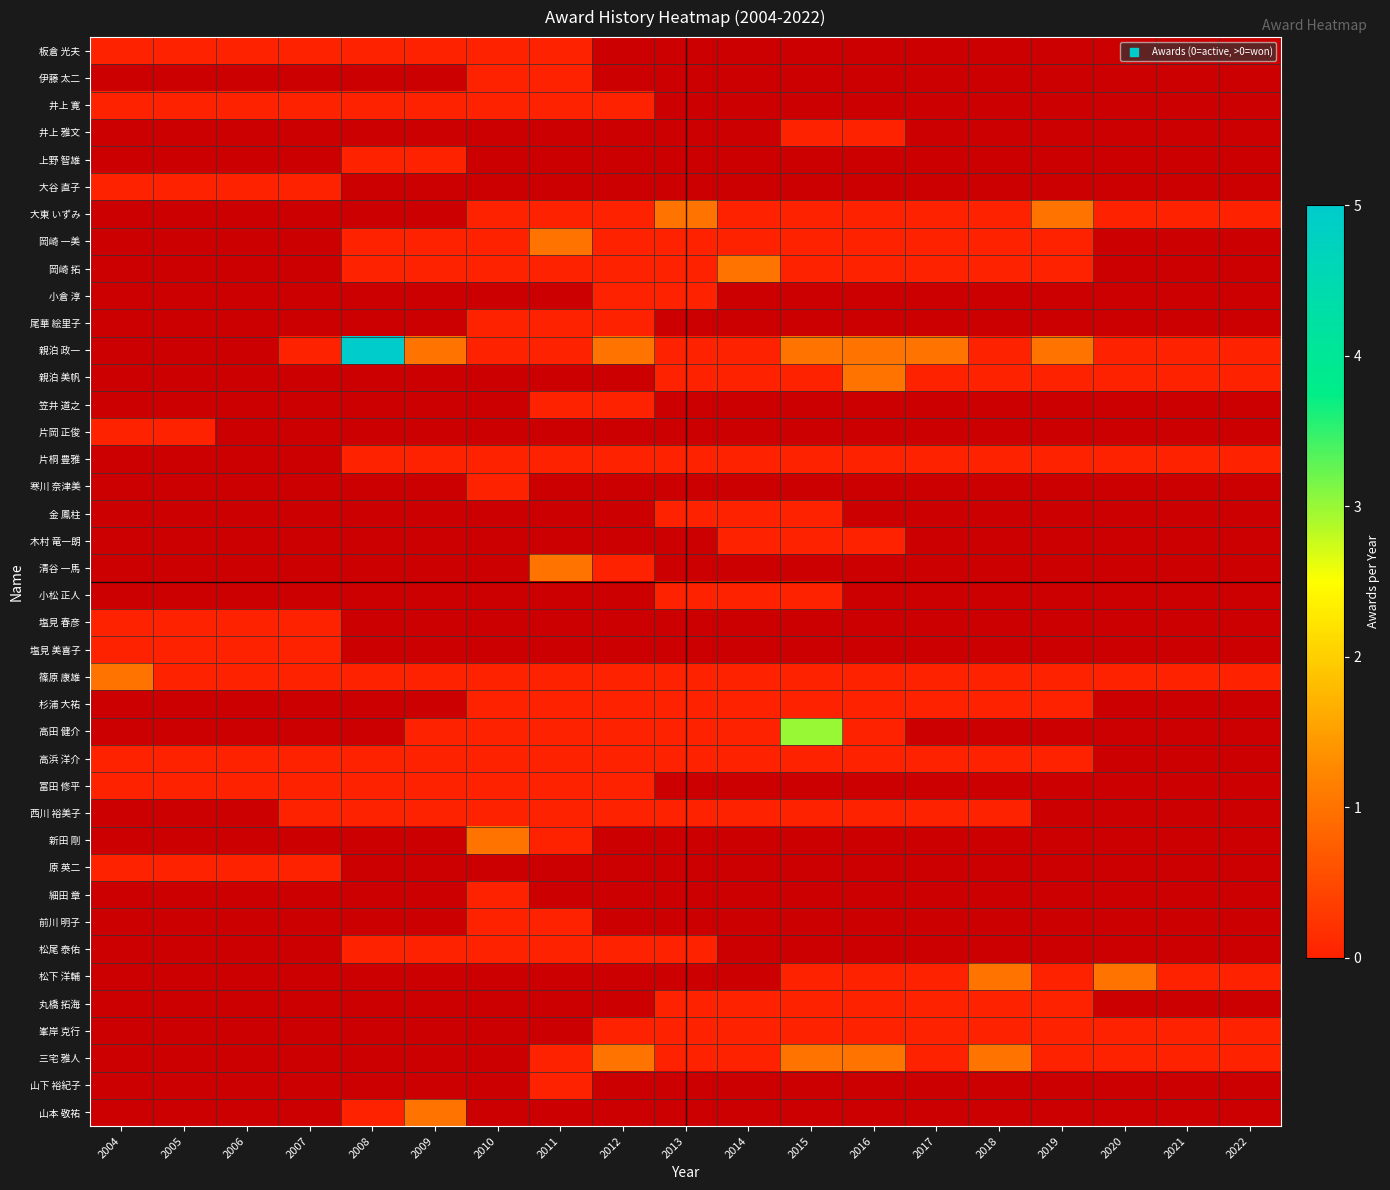

What is the greatest value displayed?

5.0